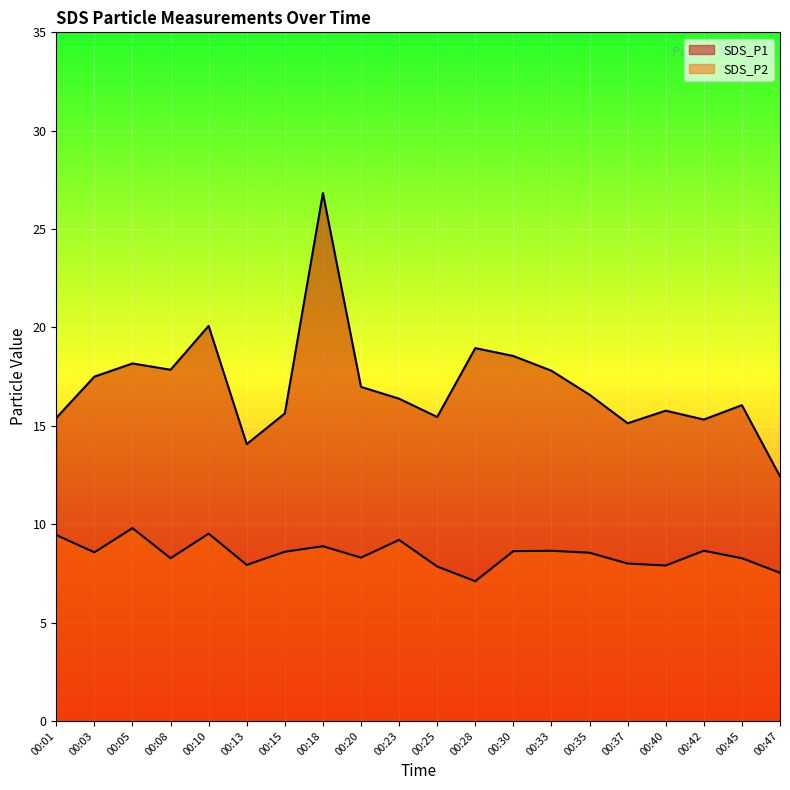

How many interior local peaks does the SDS_P2 series have?

6